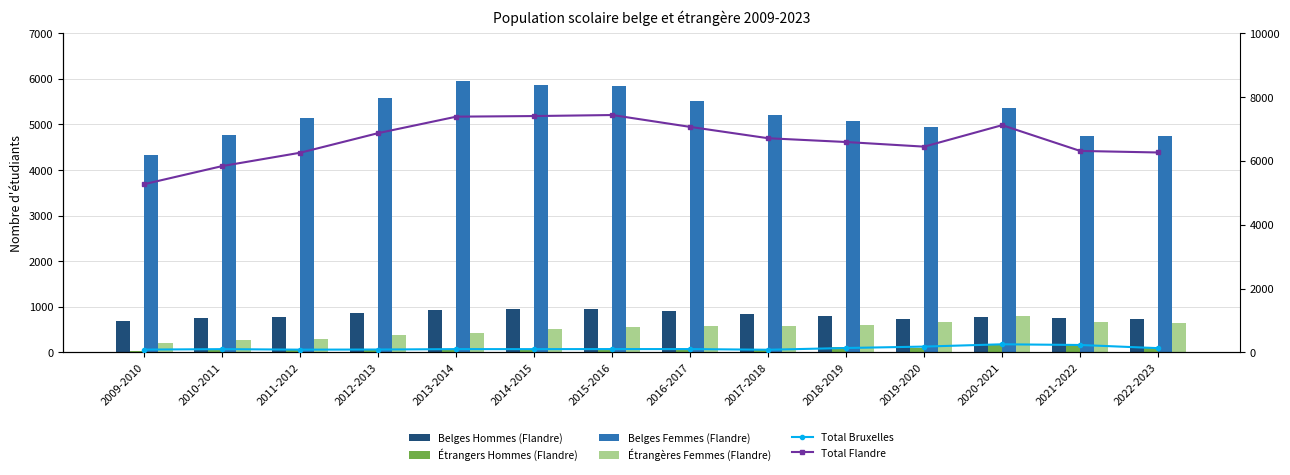

How many groups of bars are there?

14